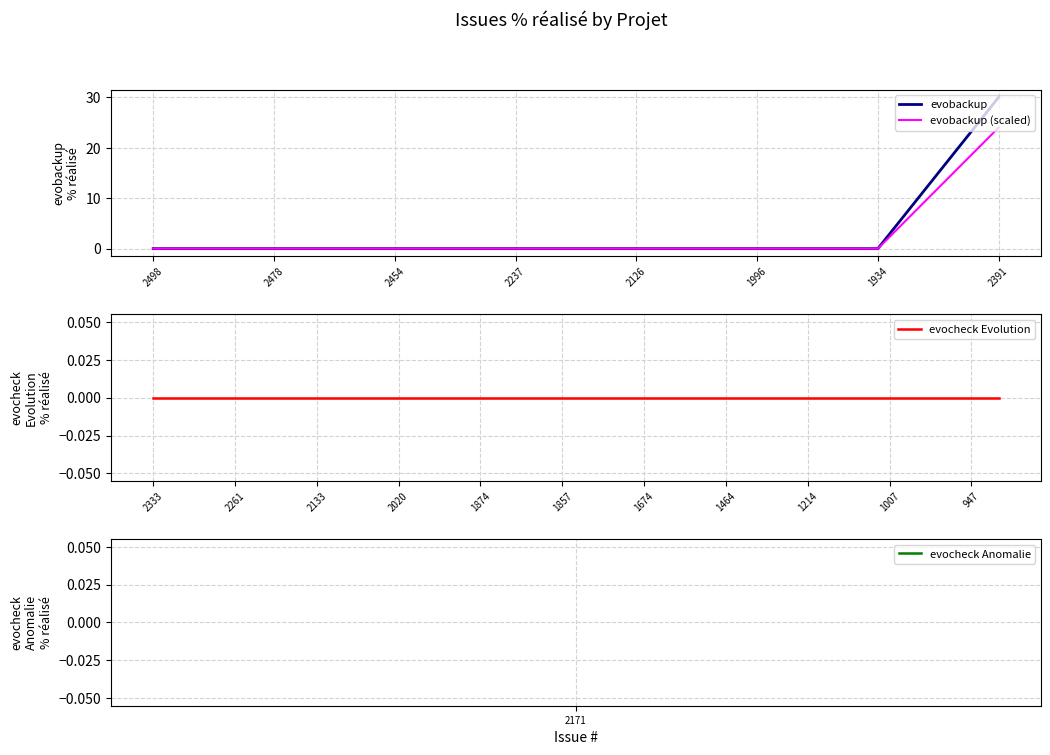

Reading left to right, extract all data points from this chart.

0	0	0	0	0	0	0	30